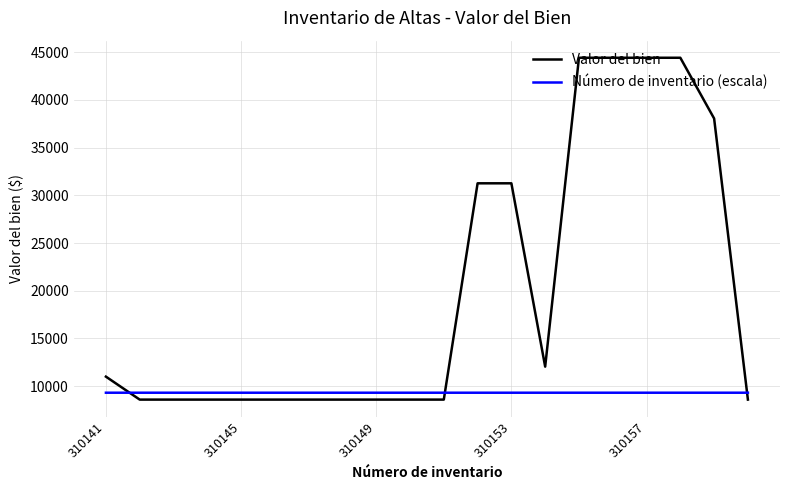

What is the lowest value of the Número de inventario (escala) series?

9304.2